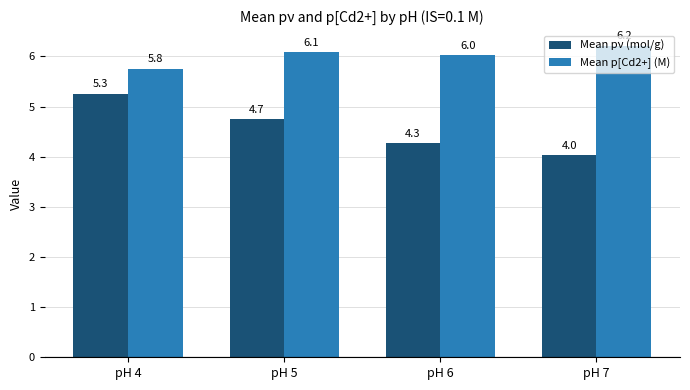

What is the difference between the maximum and second lowest values in the Mean pν (mol/g) series?

1.0